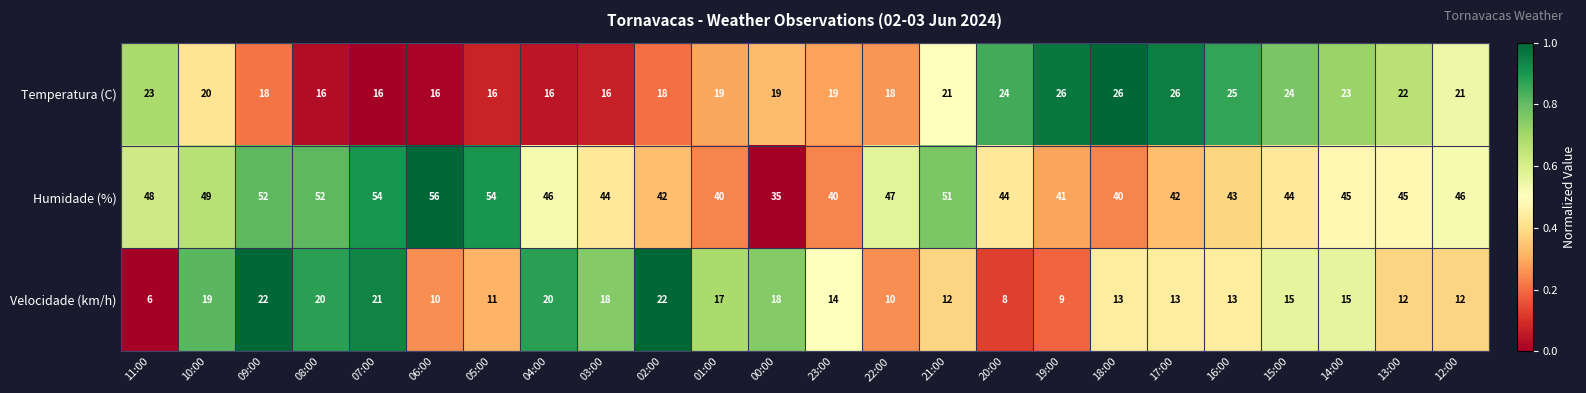

What is the difference between the second highest and second lowest values in the Temperatura (C) series?

10